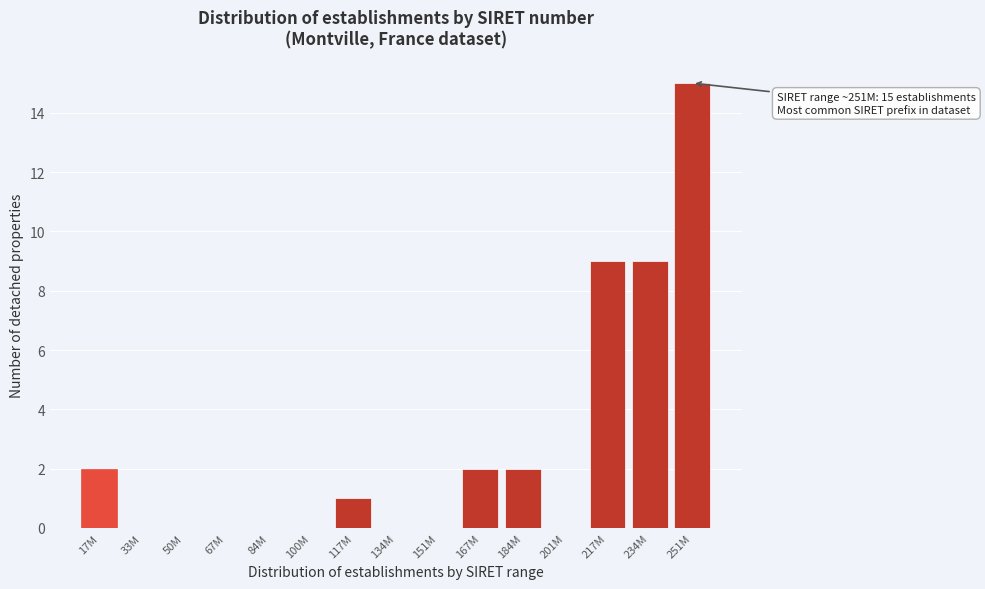

Reading left to right, transcribe all the data shown in this chart.

17M=2	33M=0	50M=0	67M=0	84M=0	100M=0	117M=1	134M=0	151M=0	167M=2	184M=2	201M=0	217M=9	234M=9	251M=15